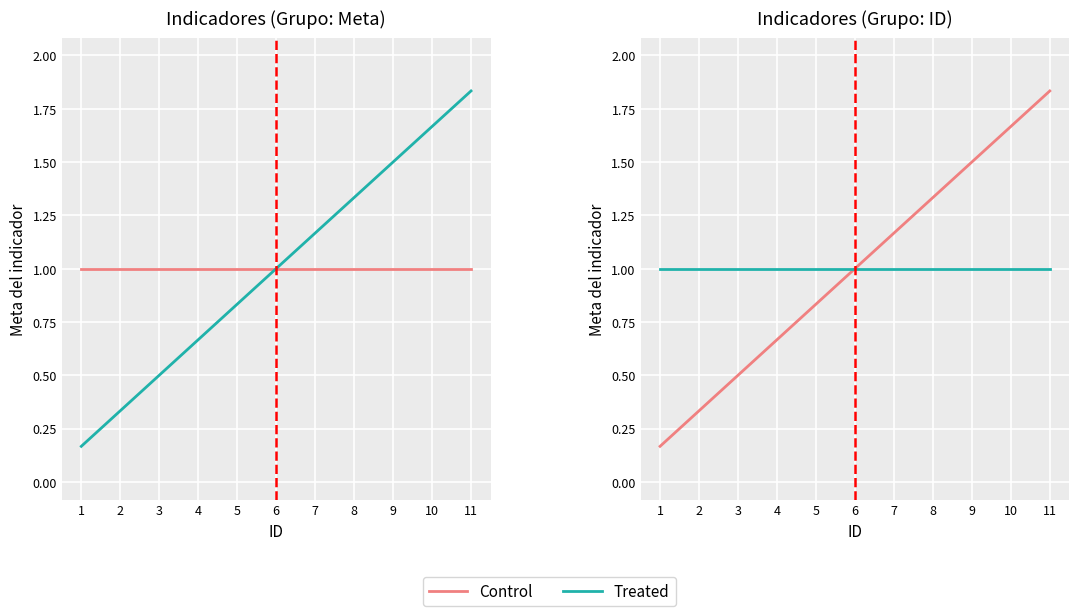

What is the sum of all Control values?

11.0